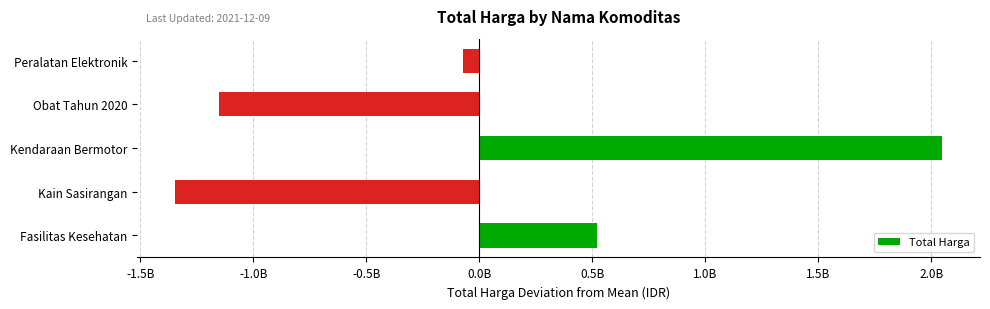

Are the bars horizontal?

Yes